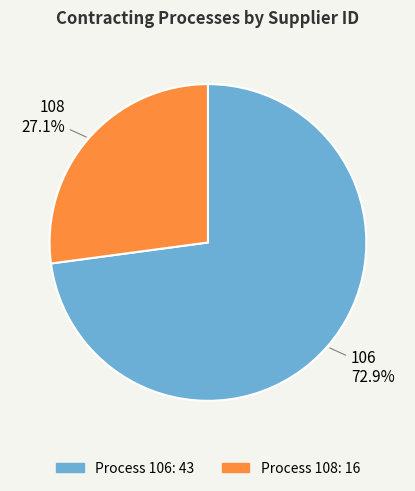

Is there any slice that represents more than half of the pie?

Yes